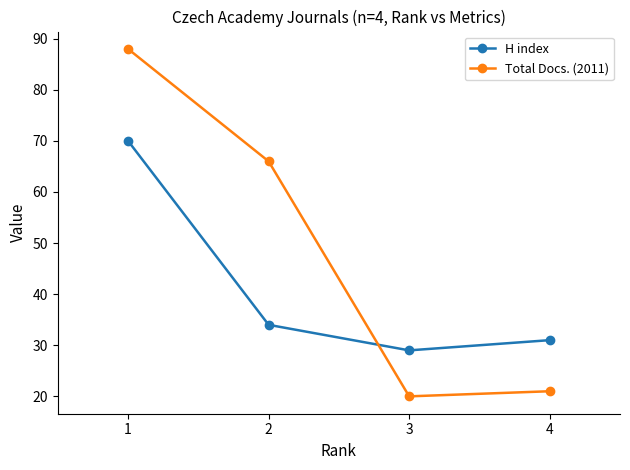

List the series in order of their overall mean, lowest first.

H index, Total Docs. (2011)